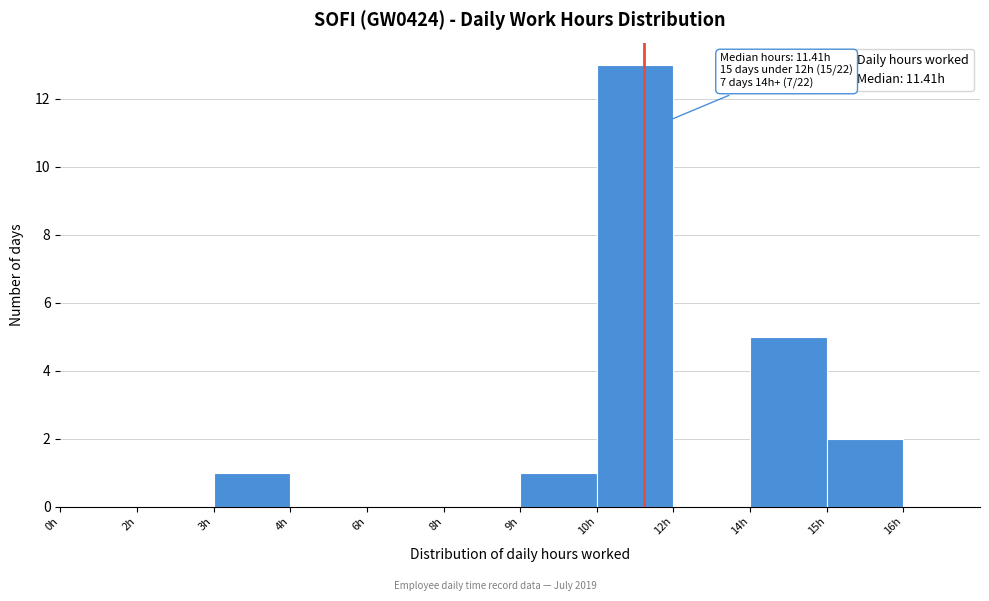

Reading right to left, transcribe all the data shown in this chart.

15h=2	14h=5	12h=0	10h=13	9h=1	8h=0	6h=0	4h=0	3h=1	2h=0	0h=0